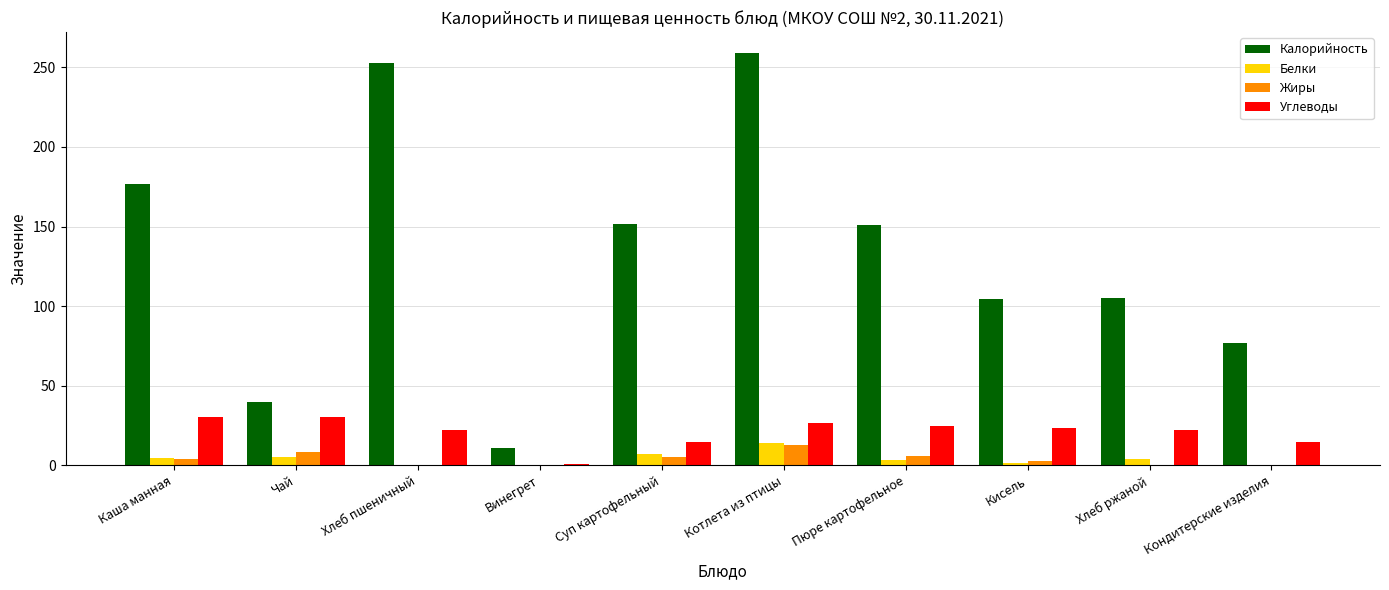

Is the value of Жиры at Кисель greater than the value of Калорийность at Котлета из птицы?

No